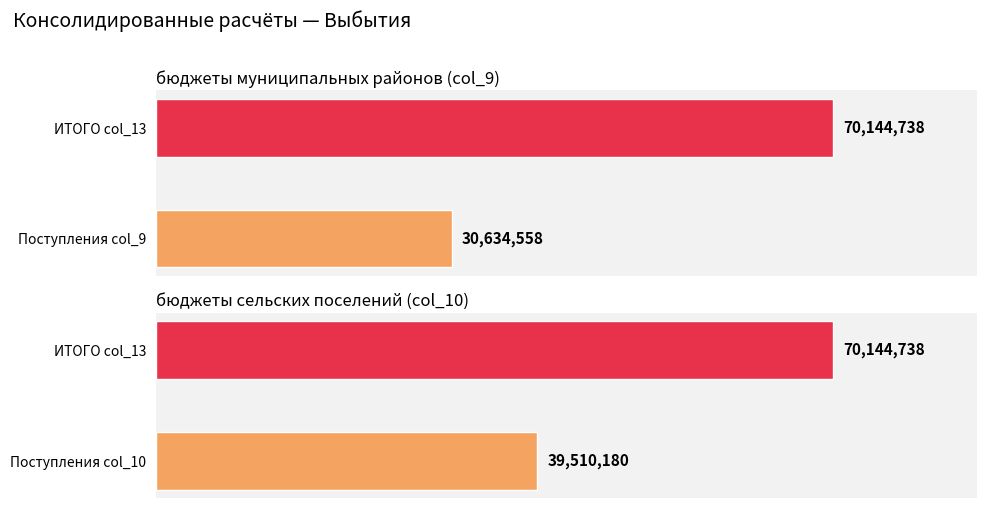

The value of бюджеты сельских поселений at субвенции (902) is -21270957.3. True or false?

False